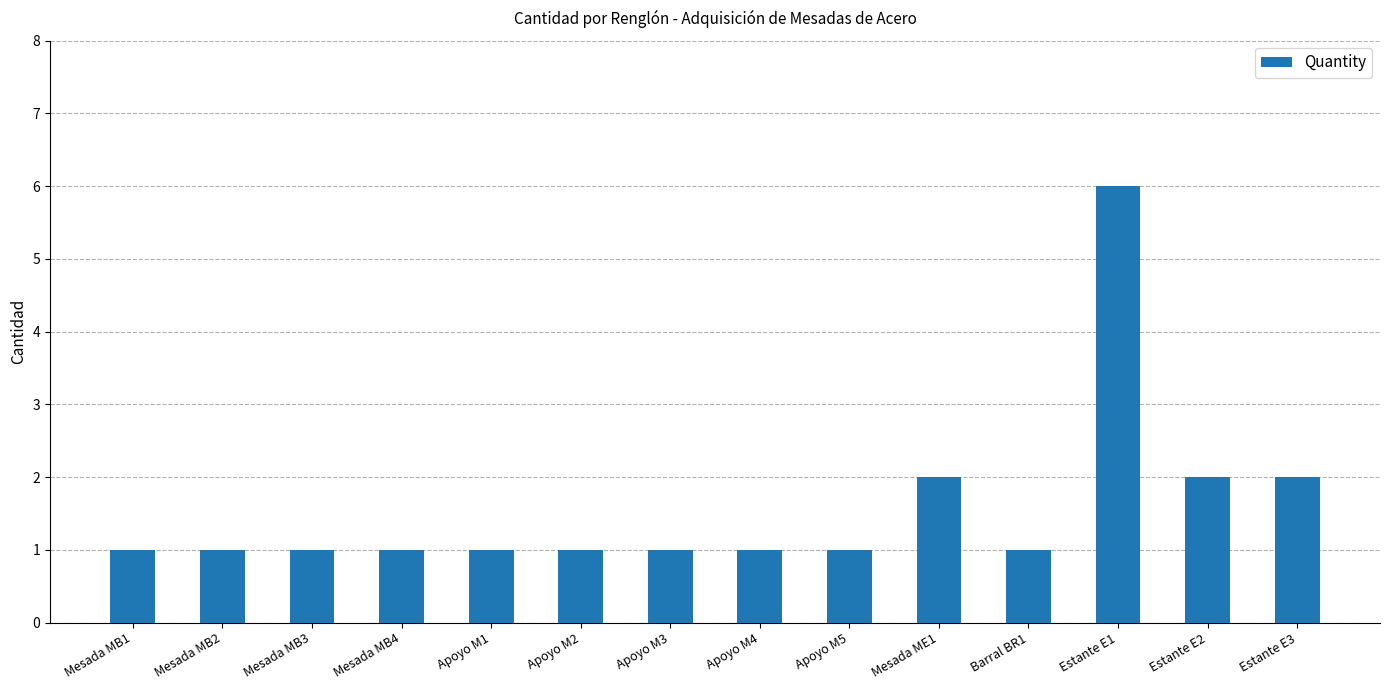

Which category has the highest value across all series?

Estante E1